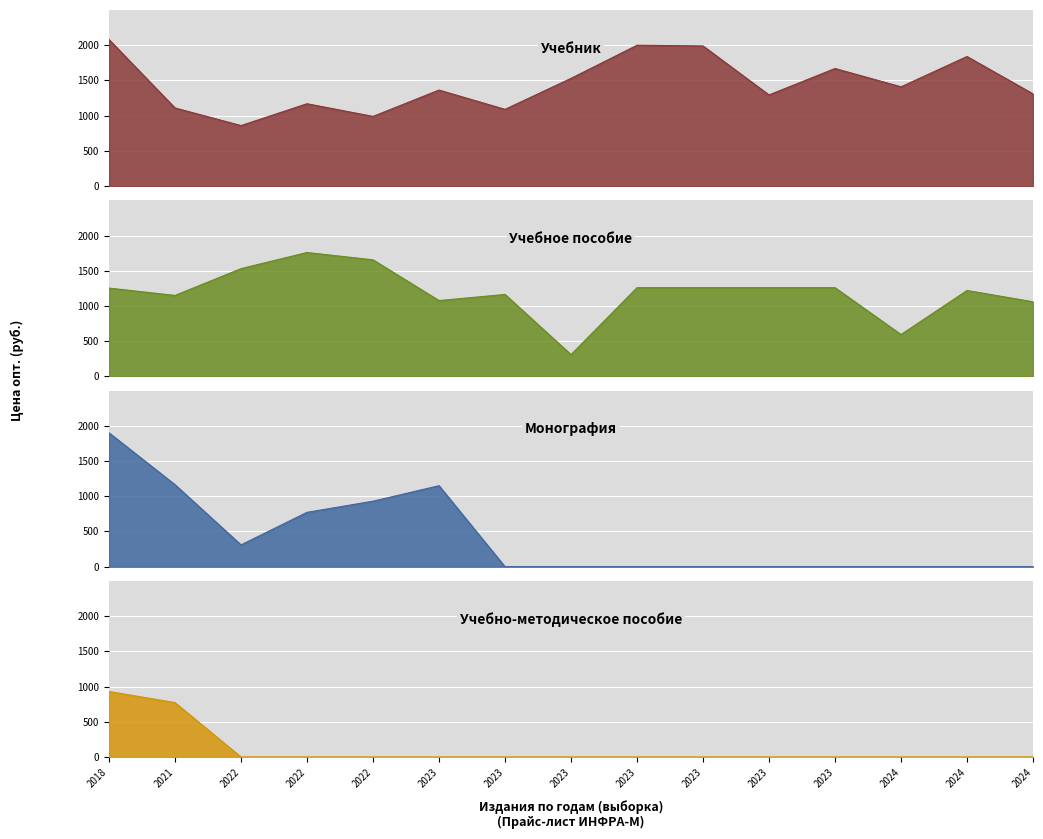

What is the sum of the Учебник values at 2024 and 2023?

2980.0